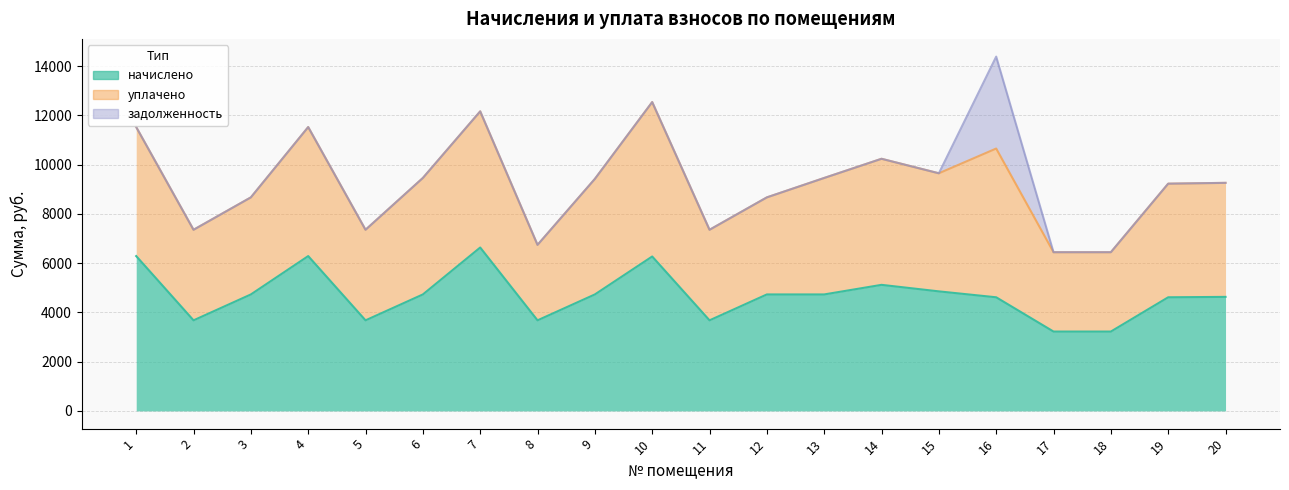

How many values in the задолженность series exceed 0?

1